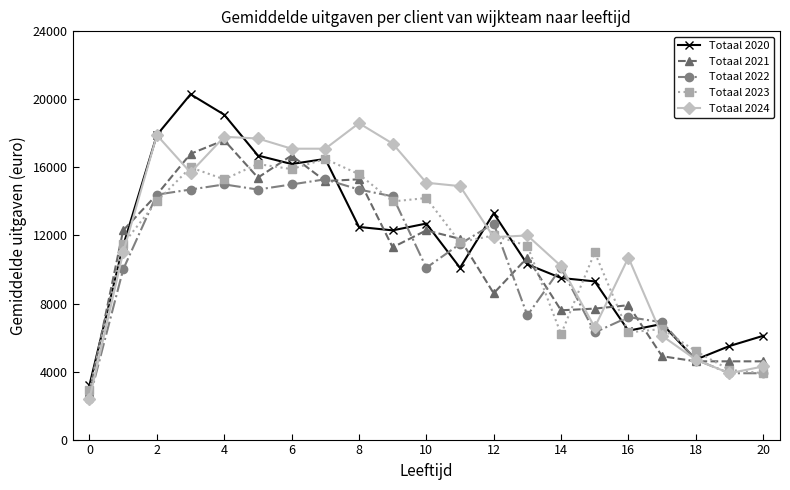

Is this an area chart (filled region under the line)?

No